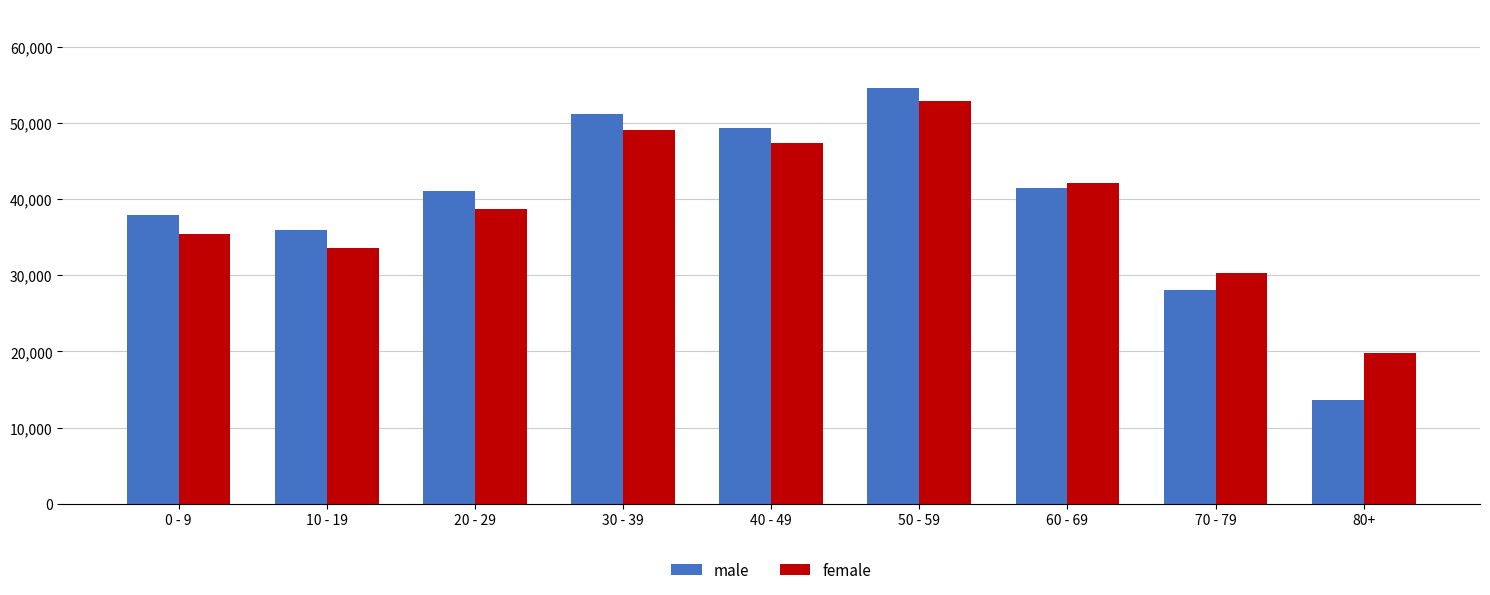

What is the average value of the male series?

39270